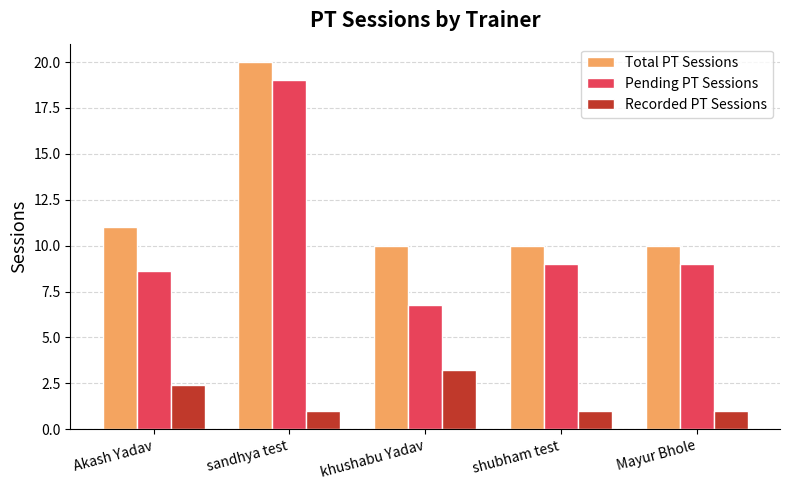

Are the bars grouped side by side (vs. stacked)?

Yes